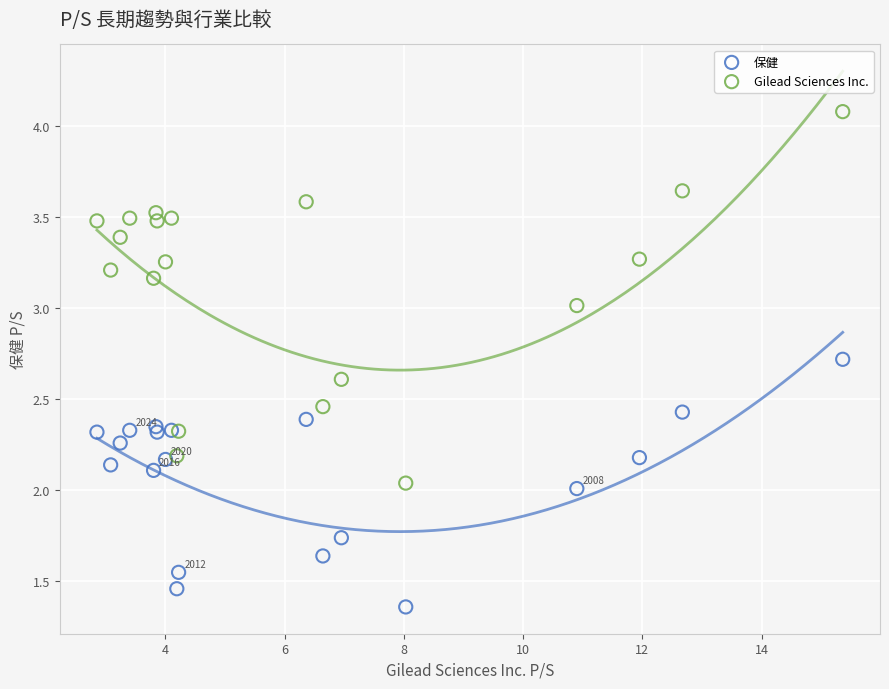

Which series reaches the maximum Y coordinate?

Gilead Sciences Inc.